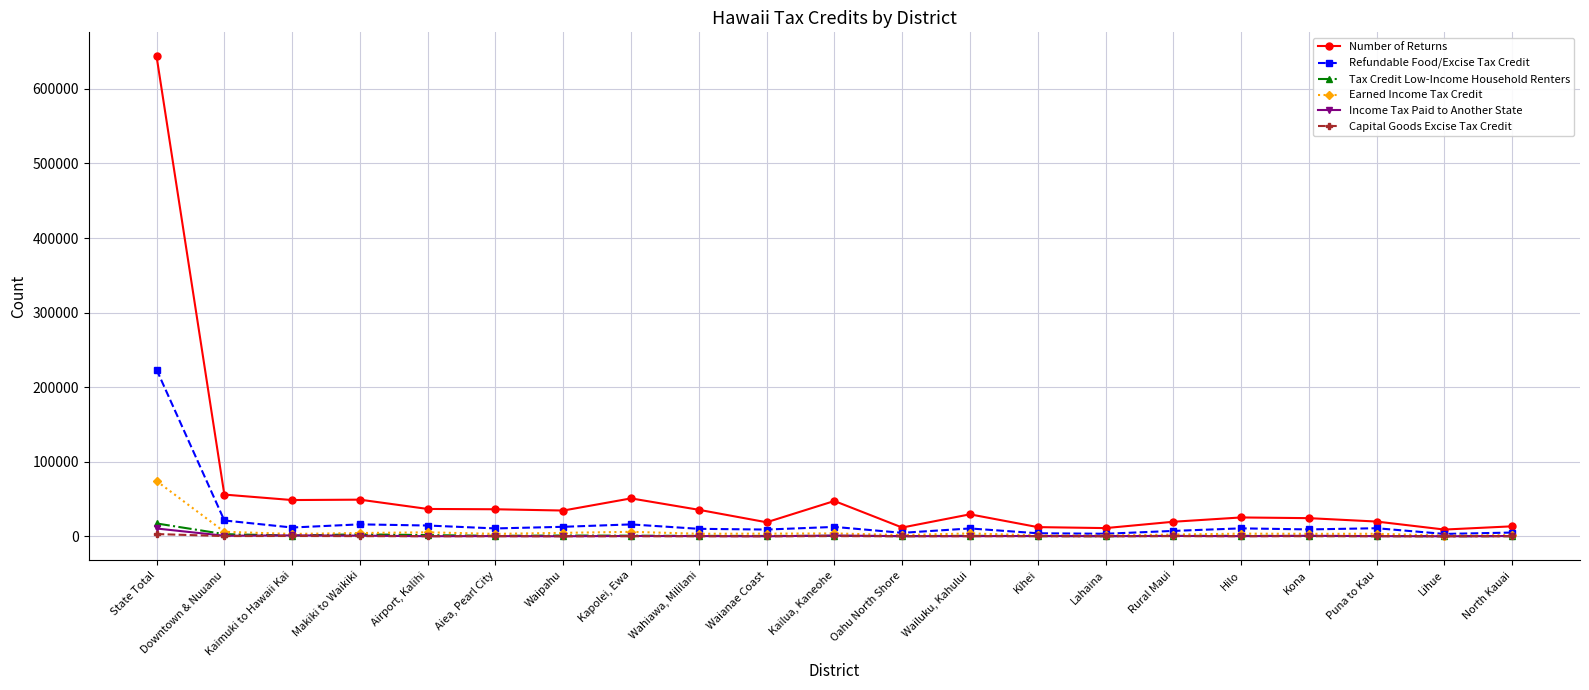

How many categories are shown in the chart?

21